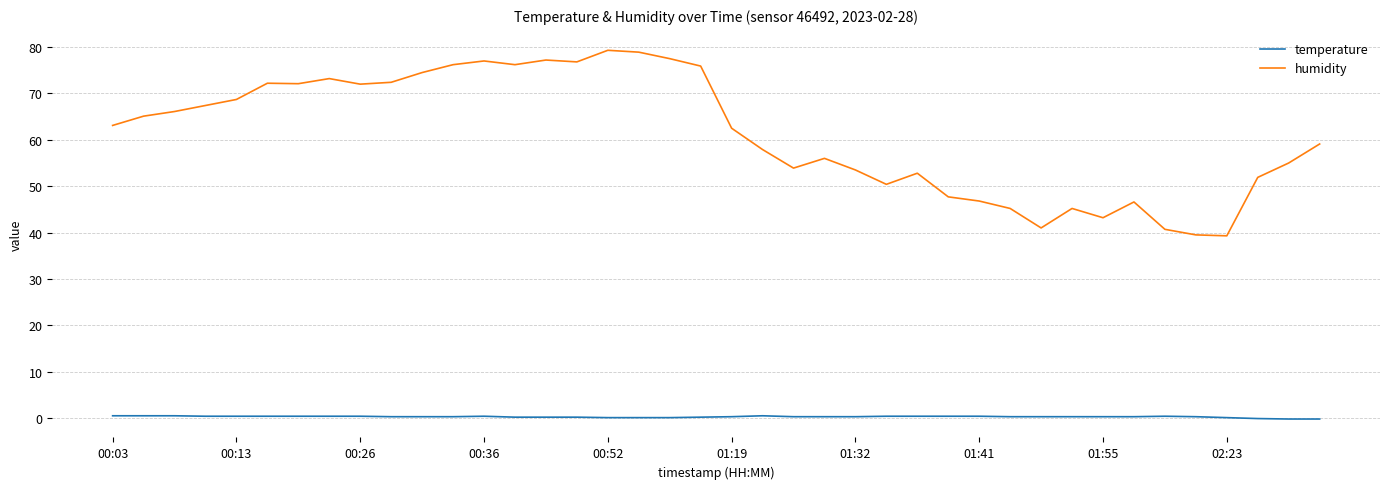

Which series has the largest total across all categories?

humidity